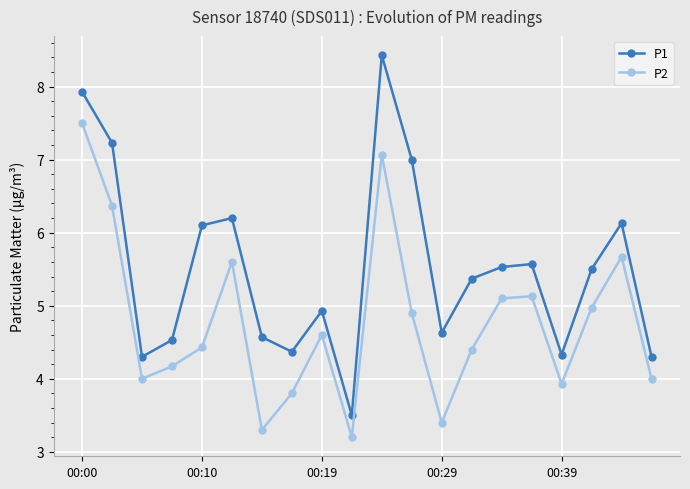

True or false: P1 and P2 cross at least once.

False